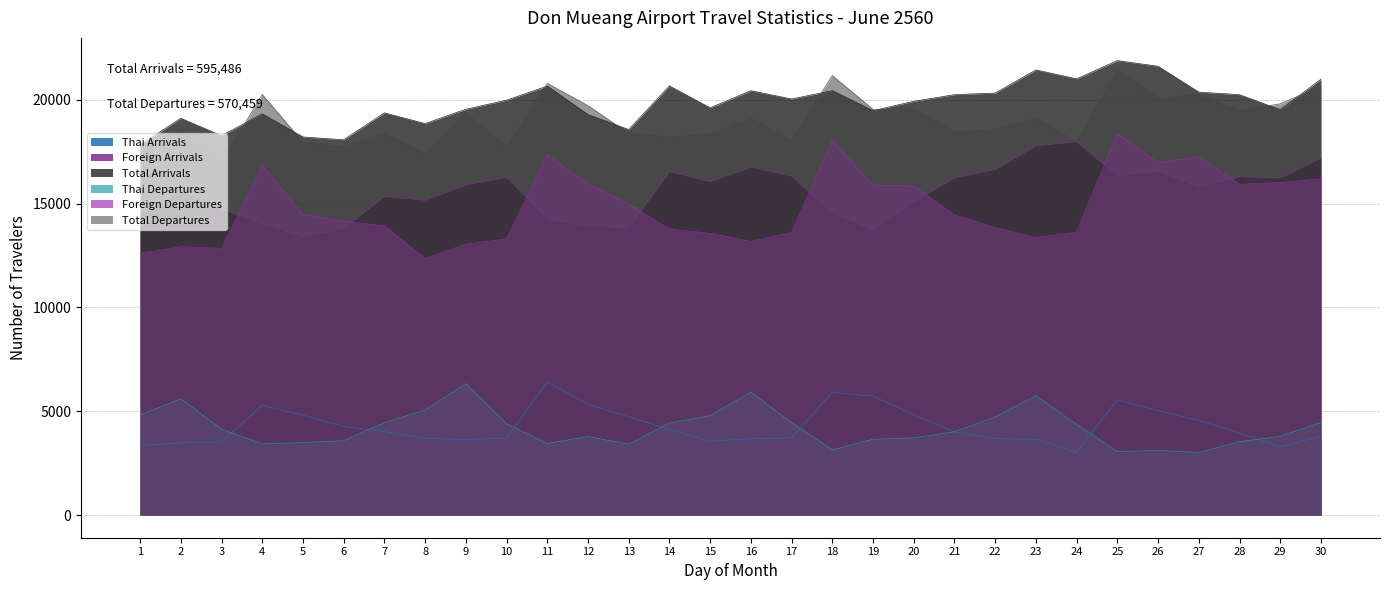

What is the greatest value displayed?

21893